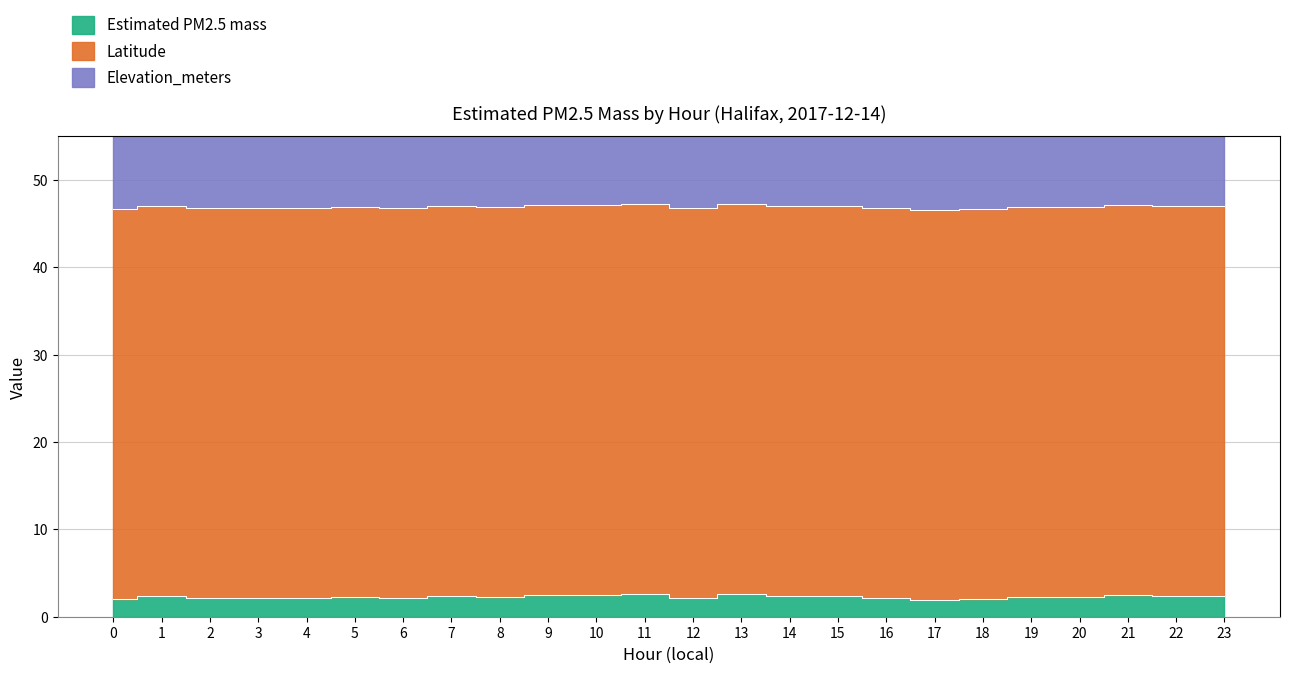

Reading left to right, what are all the values shown in this chart?

Estimated PM2.5 mass: 0=2.0	1=2.4	2=2.1	3=2.2	4=2.2	5=2.3	6=2.1	7=2.4	8=2.3	9=2.5	10=2.5	11=2.6	12=2.2	13=2.6	14=2.4	15=2.4	16=2.2	17=1.9	18=2.0	19=2.3	20=2.3	21=2.5	22=2.4	23=2.4
Latitude: 0=44.6	1=44.6	2=44.6	3=44.6	4=44.6	5=44.6	6=44.6	7=44.6	8=44.6	9=44.6	10=44.6	11=44.6	12=44.6	13=44.6	14=44.6	15=44.6	16=44.6	17=44.6	18=44.6	19=44.6	20=44.6	21=44.6	22=44.6	23=44.6
Elevation_meters: 0=65.0	1=65.0	2=65.0	3=65.0	4=65.0	5=65.0	6=65.0	7=65.0	8=65.0	9=65.0	10=65.0	11=65.0	12=65.0	13=65.0	14=65.0	15=65.0	16=65.0	17=65.0	18=65.0	19=65.0	20=65.0	21=65.0	22=65.0	23=65.0